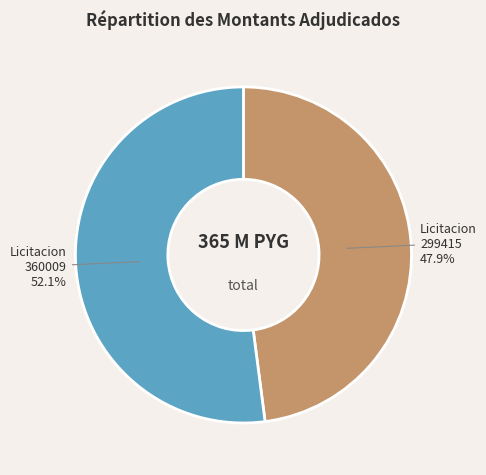

Do Licitacion 299415 and Licitacion 360009 together represent more than half of the pie?

Yes